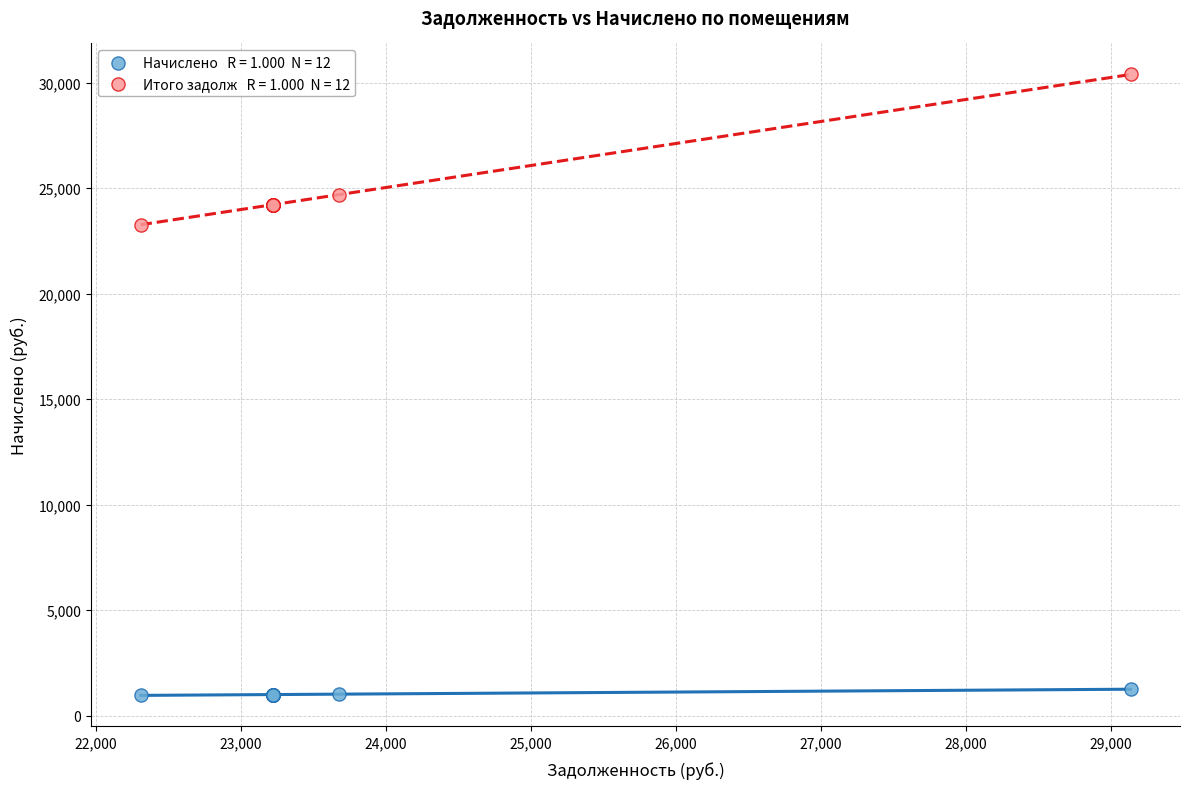

Across all series, what Y value is closest to 15670?

23264.2